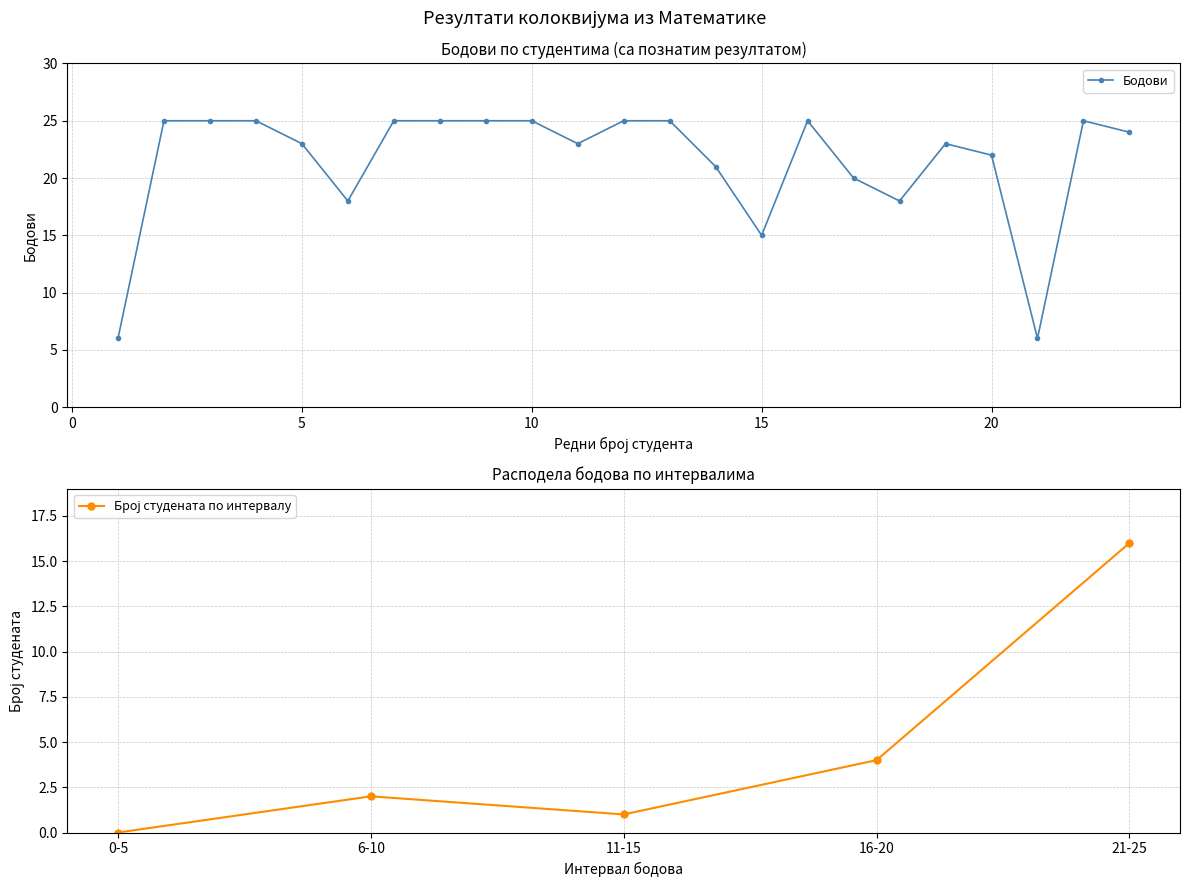

The chart shows a value of 21 at 14. True or false?

True